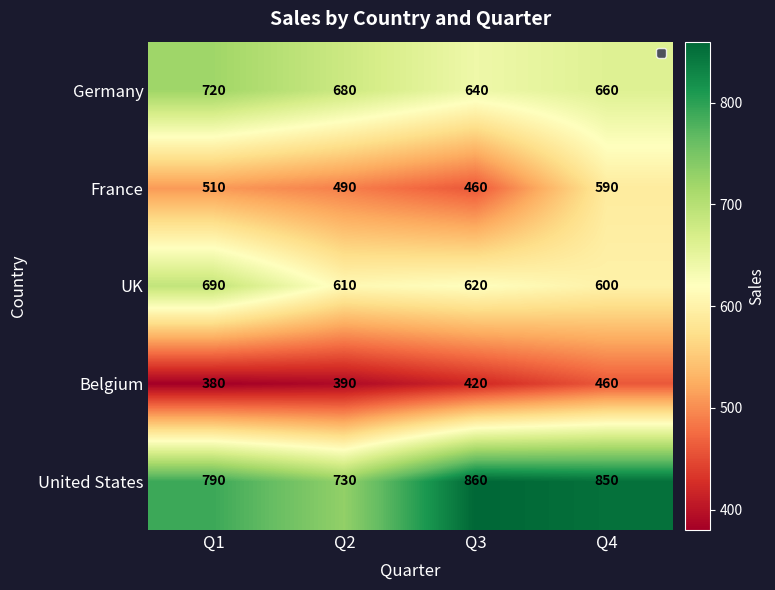

Rank the series at Q3 from lowest to highest value.

Belgium, France, UK, Germany, United States